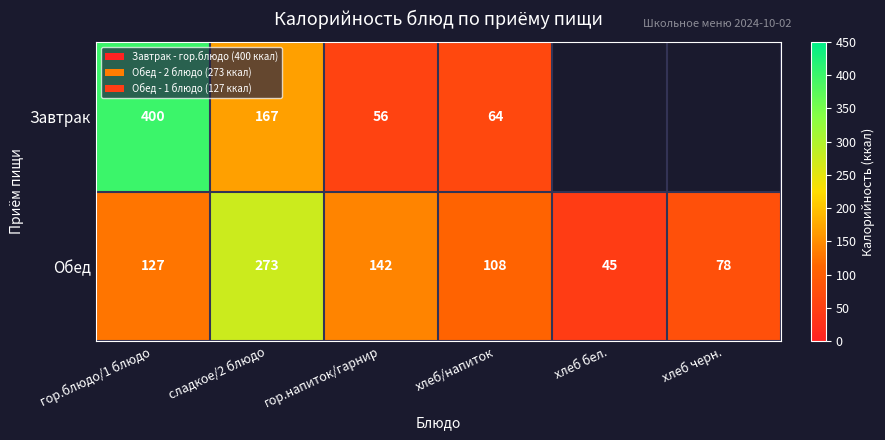

What is the spread (max minus min) of values at гор.блюдо/1 блюдо?

273